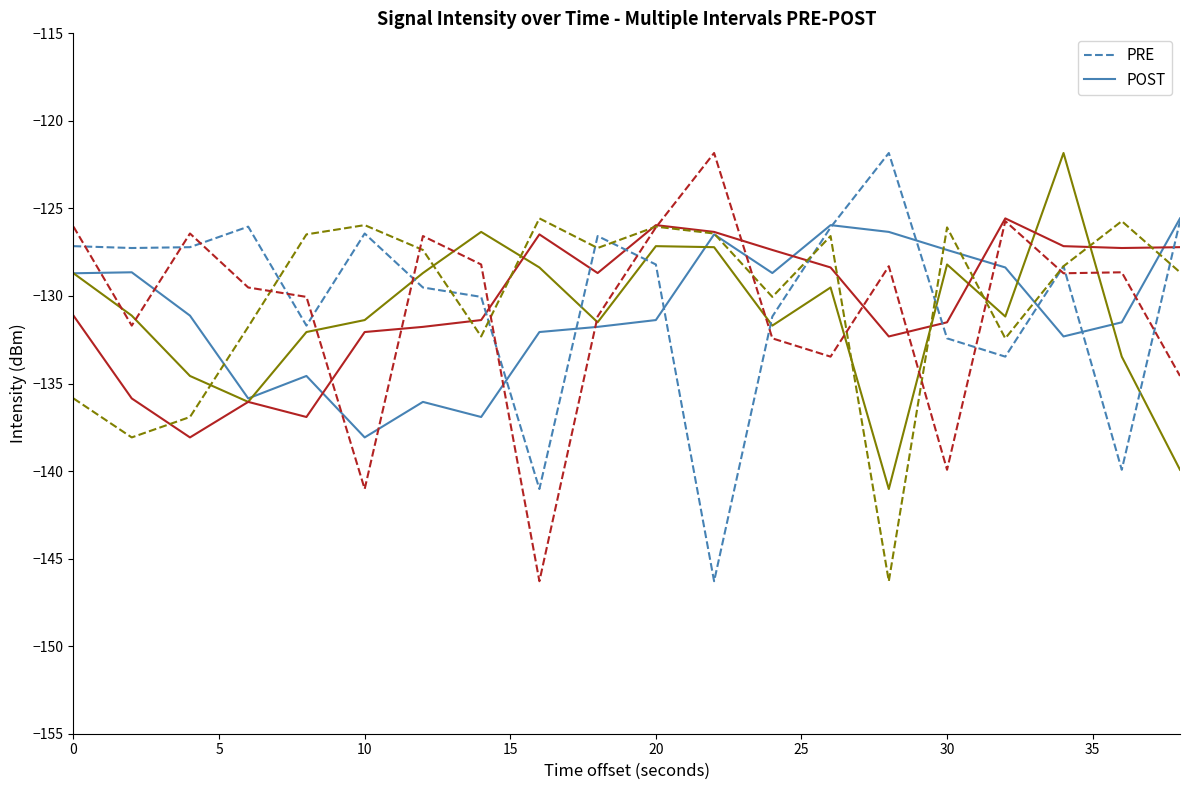

What is the maximum value shown in the chart?

-121.8